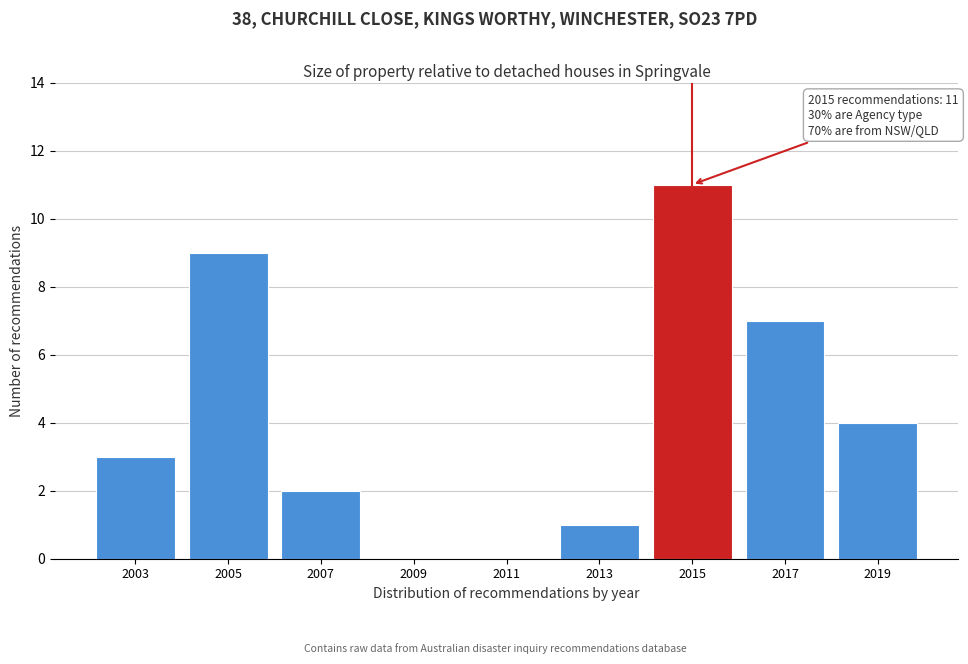

Reading left to right, what are all the values shown in this chart?

2003=3	2005=9	2007=2	2009=0	2011=0	2013=1	2015=11	2017=7	2019=4